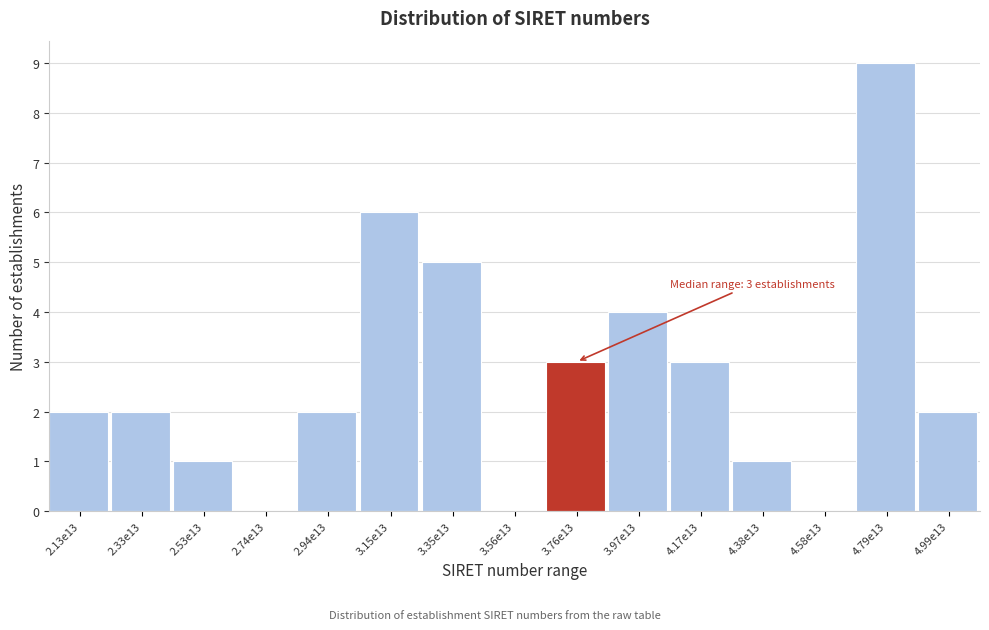

Reading left to right, transcribe all the data shown in this chart.

2.13e13=2	2.33e13=2	2.53e13=1	2.74e13=0	2.94e13=2	3.15e13=6	3.35e13=5	3.56e13=0	3.76e13=3	3.97e13=4	4.17e13=3	4.38e13=1	4.58e13=0	4.79e13=9	4.99e13=2